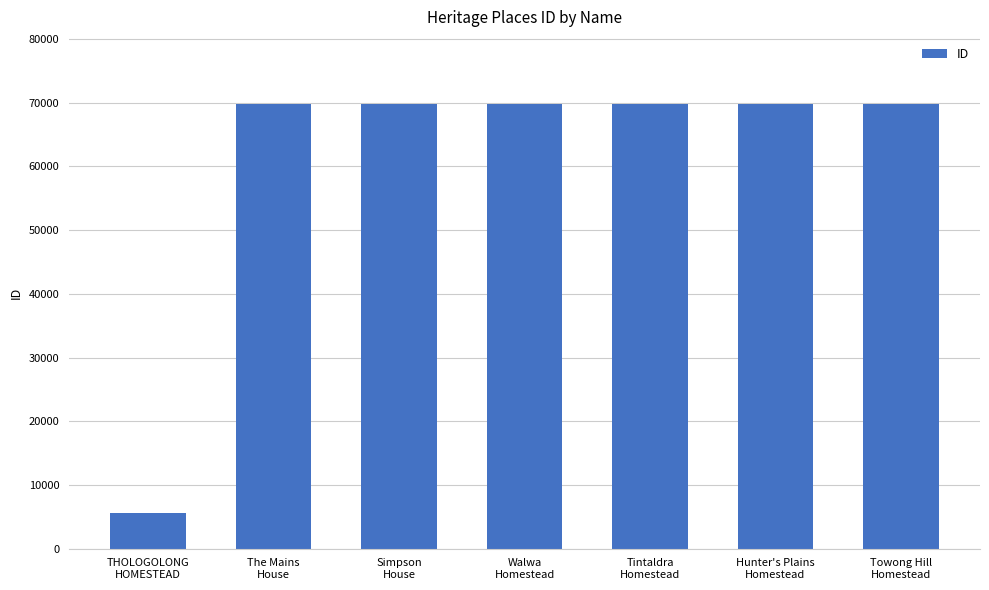

What is the minimum value shown in the chart?

5629